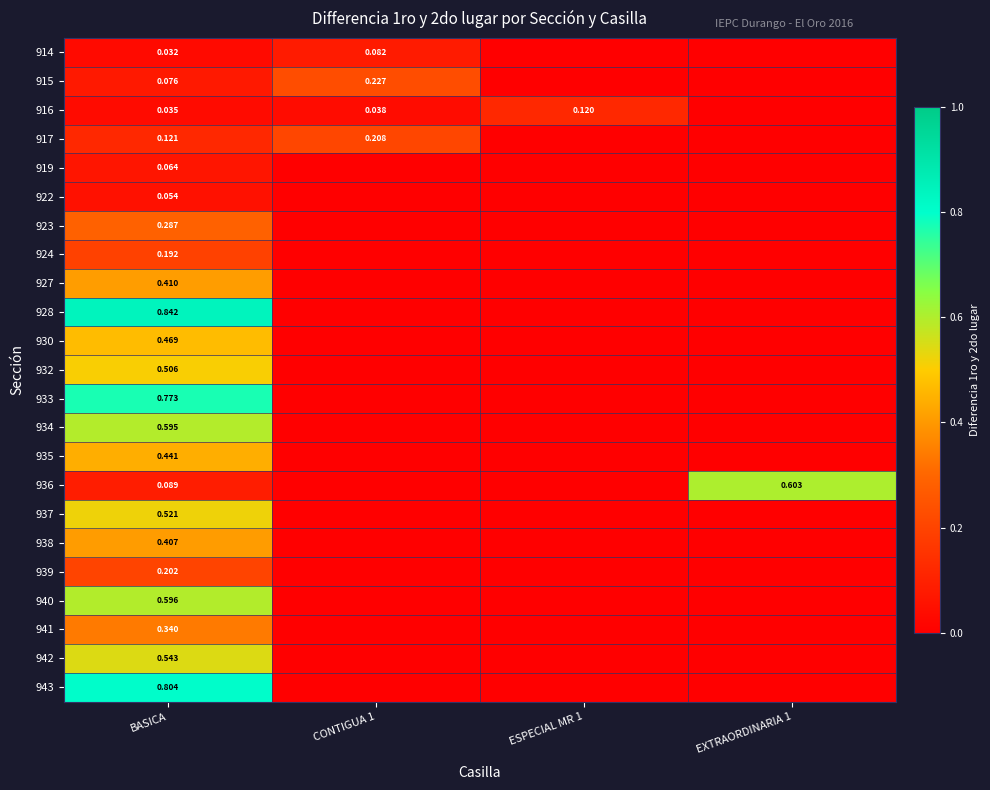

The 937 series shows 0.0 at CONTIGUA 1. True or false?

True